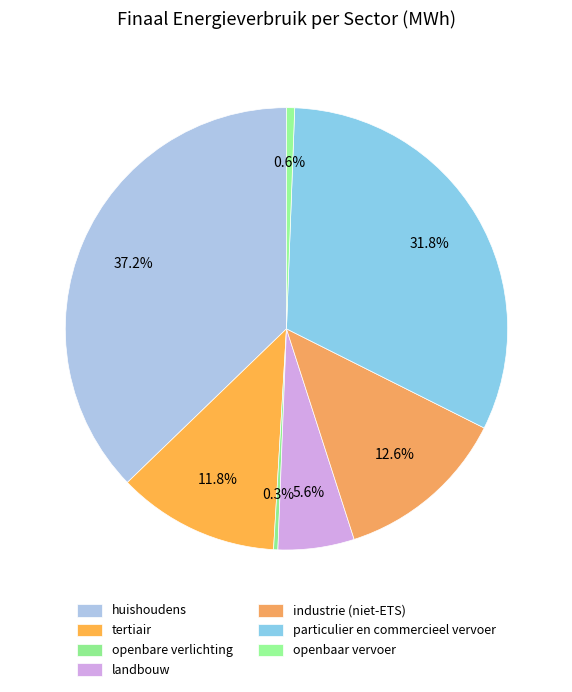

What percentage is NOT represented by particulier en commercieel vervoer?

68.2%